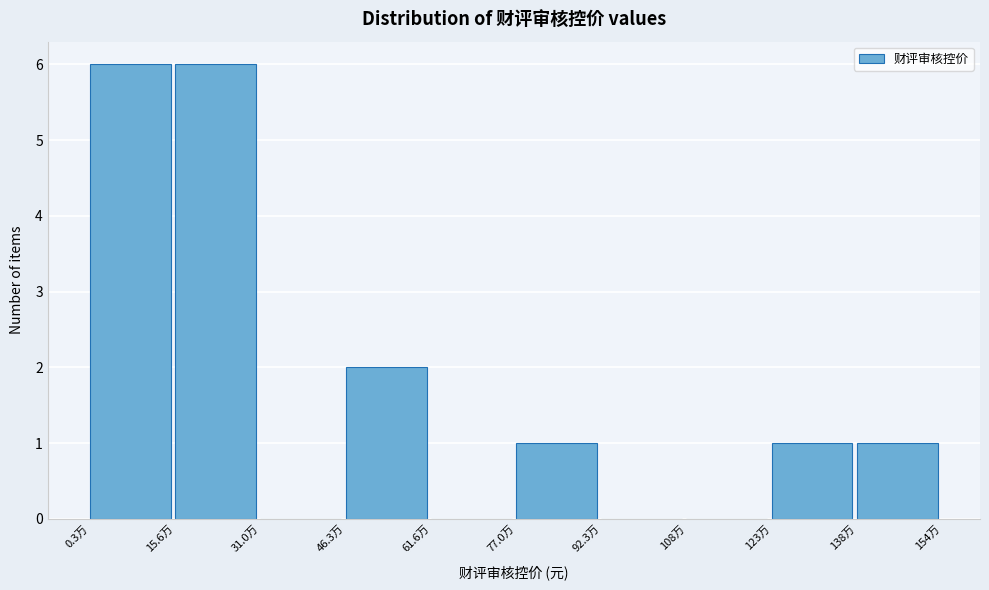

Reading left to right, list all the values displayed in this chart.

0.3万=6	15.6万=6	31.0万=0	46.3万=2	61.6万=0	77.0万=1	92.3万=0	108万=0	123万=1	138万=1